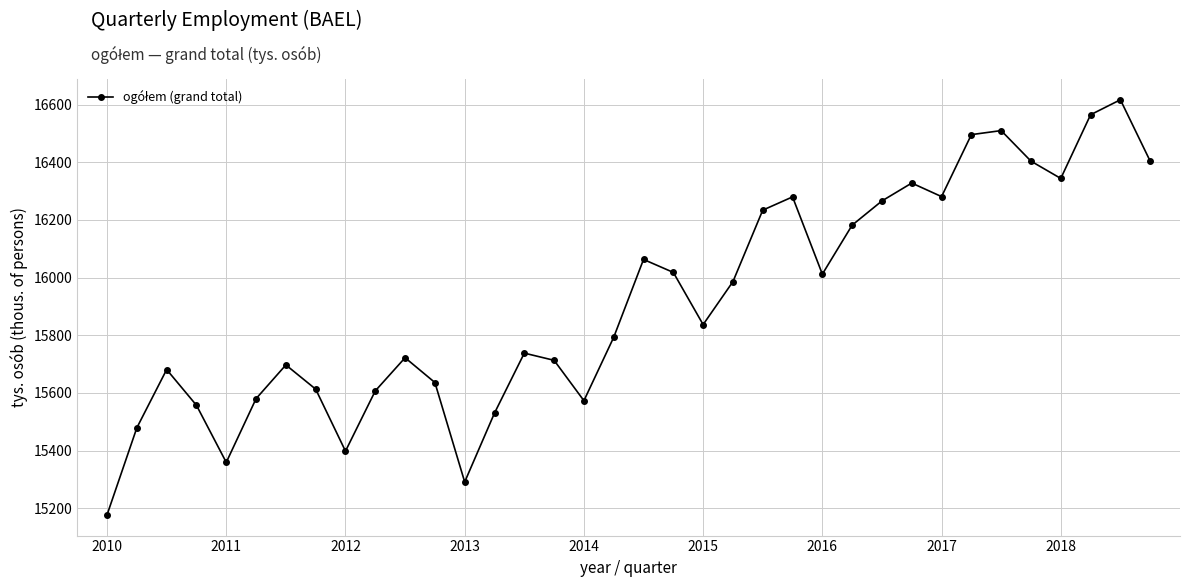

How many lines are shown in the chart?

1